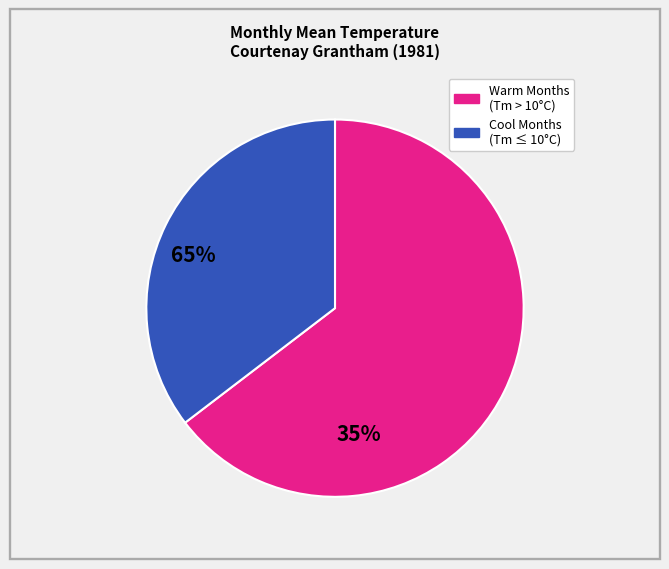

Is there a majority slice in this chart?

Yes